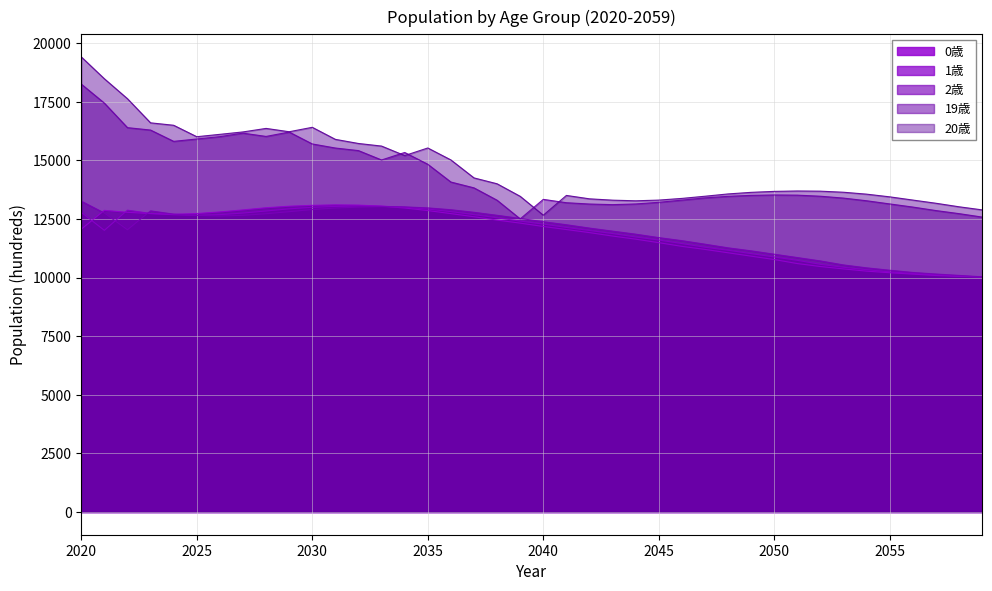

Rank the categories by 19歳 value from highest to lowest.

2020, 2021, 2022, 2023, 2029, 2027, 2028, 2026, 2025, 2024, 2030, 2031, 2032, 2034, 2033, 2035, 2036, 2037, 2050, 2051, 2049, 2052, 2048, 2047, 2053, 2040, 2046, 2038, 2054, 2045, 2041, 2055, 2044, 2042, 2043, 2056, 2057, 2058, 2059, 2039